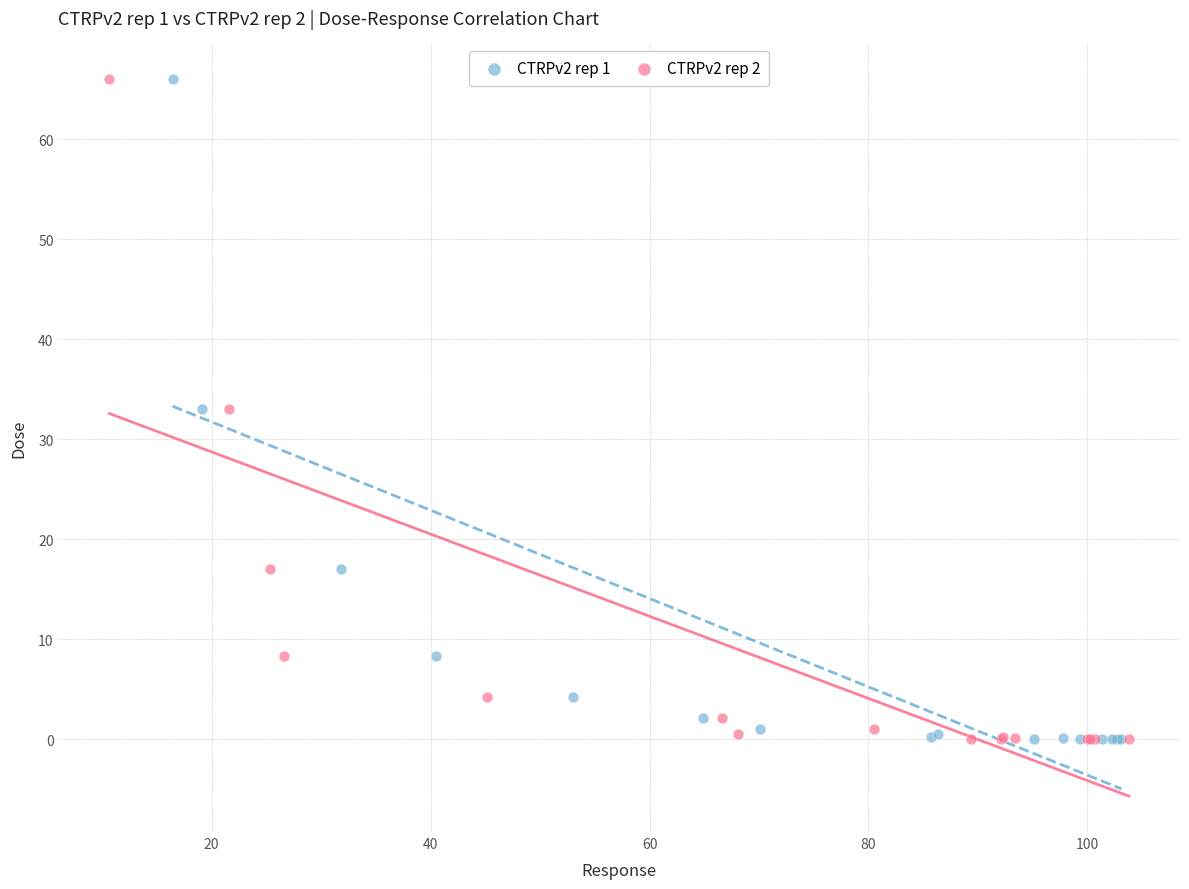

What are all the series names shown in the legend?

CTRPv2 rep 1, CTRPv2 rep 2